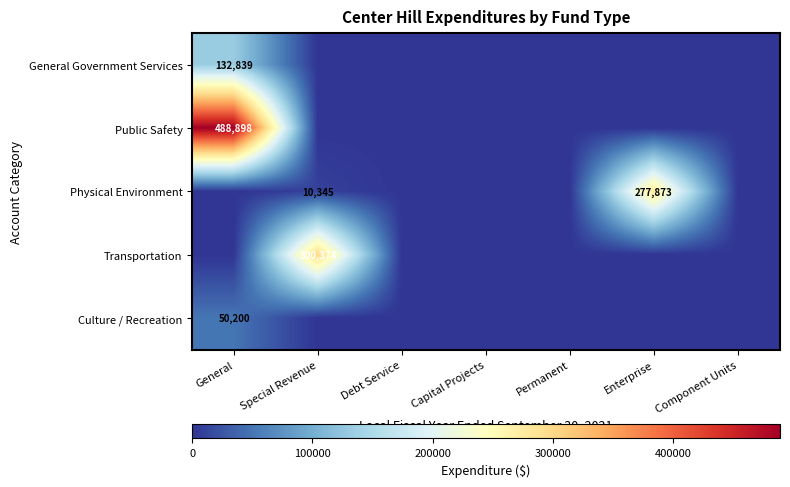

At which category is the sum across all series the highest?

General